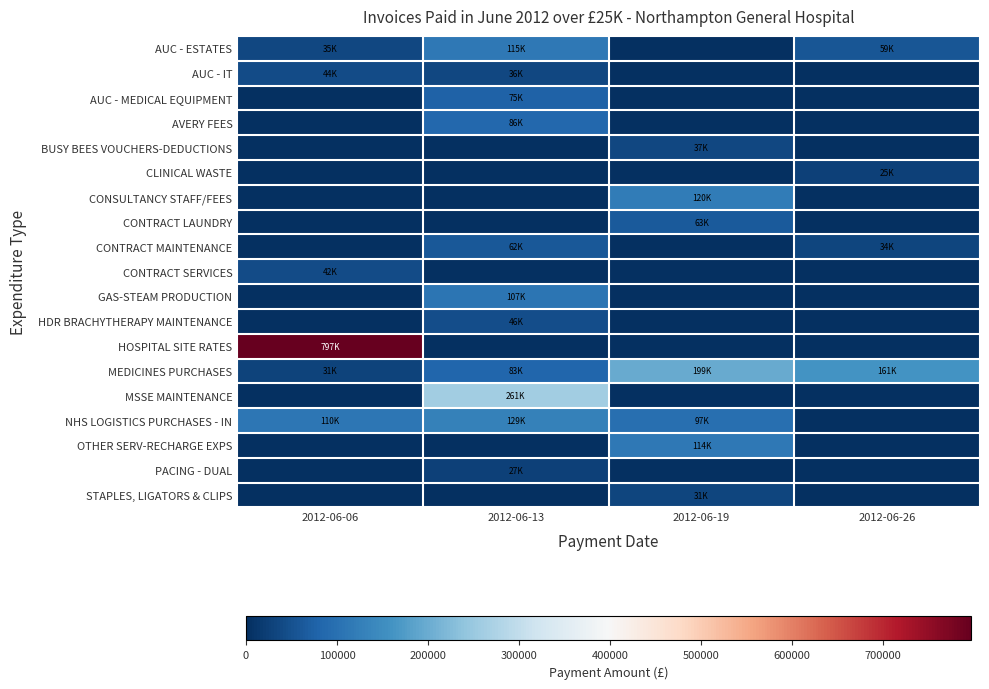

How many data points does each series have?

4